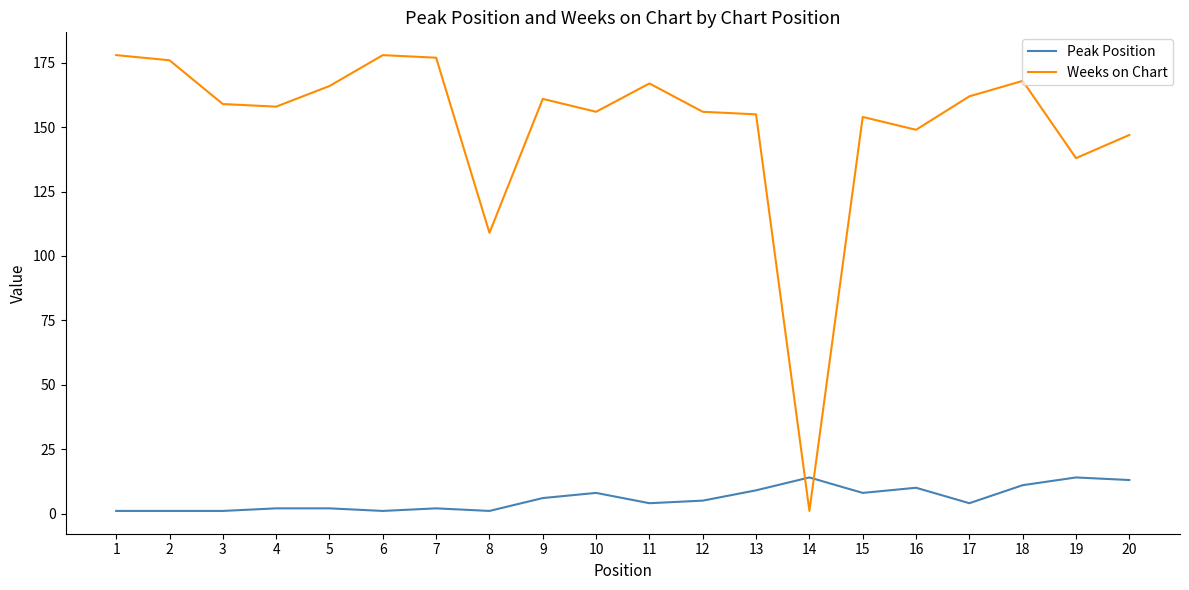

What is the spread (max minus min) of values at 12?

151